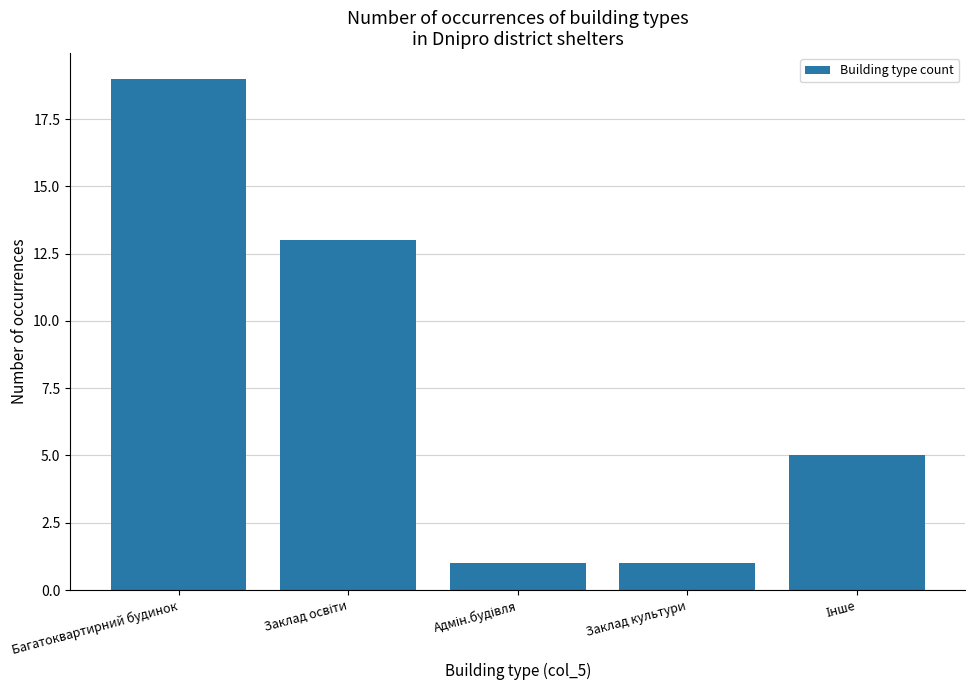

Is it true that the value at Заклад культури is 1?

True